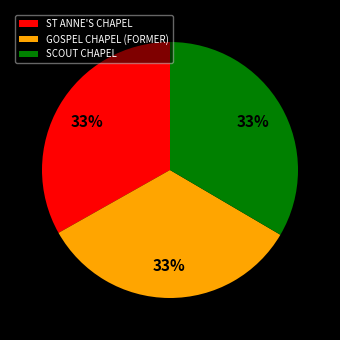

Approximately how many times larger is the value at GOSPEL CHAPEL (FORMER) compared to SCOUT CHAPEL?

1.0